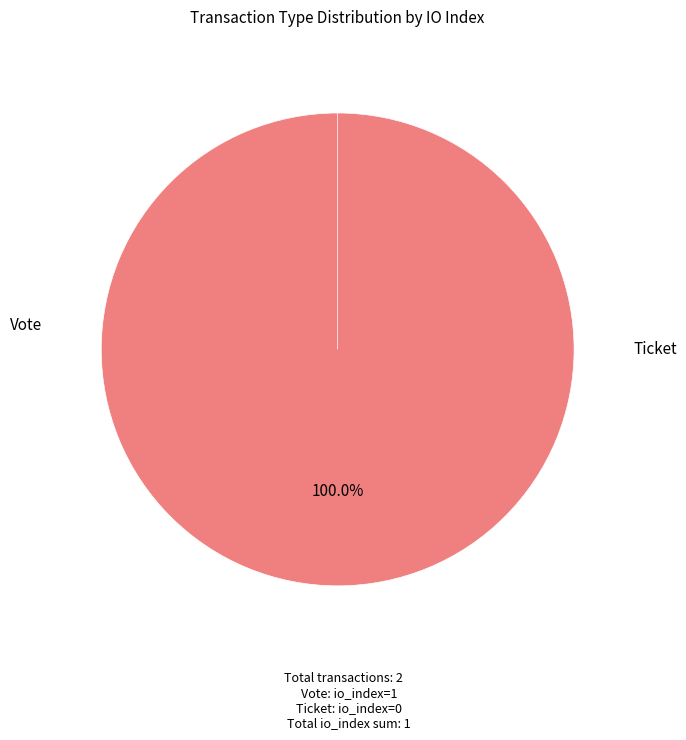

Which category has the smallest portion of the pie?

Ticket